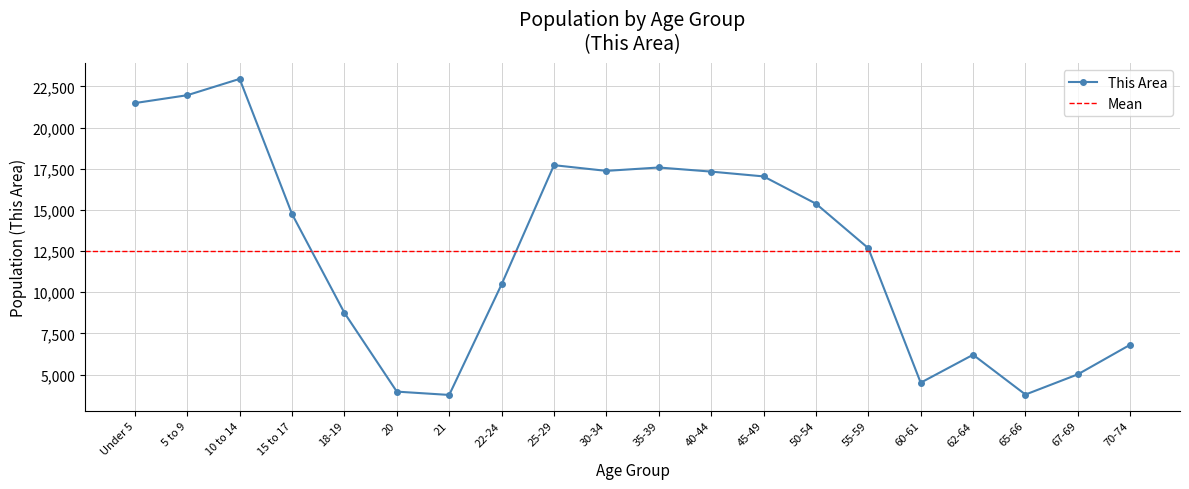

What is the value of the 18th point from the left?

3785